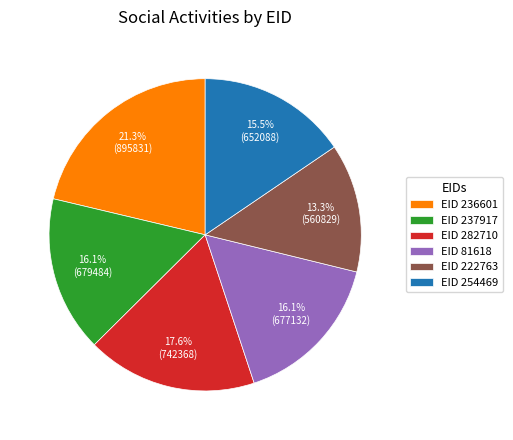

Which category has the smallest portion of the pie?

EID 222763